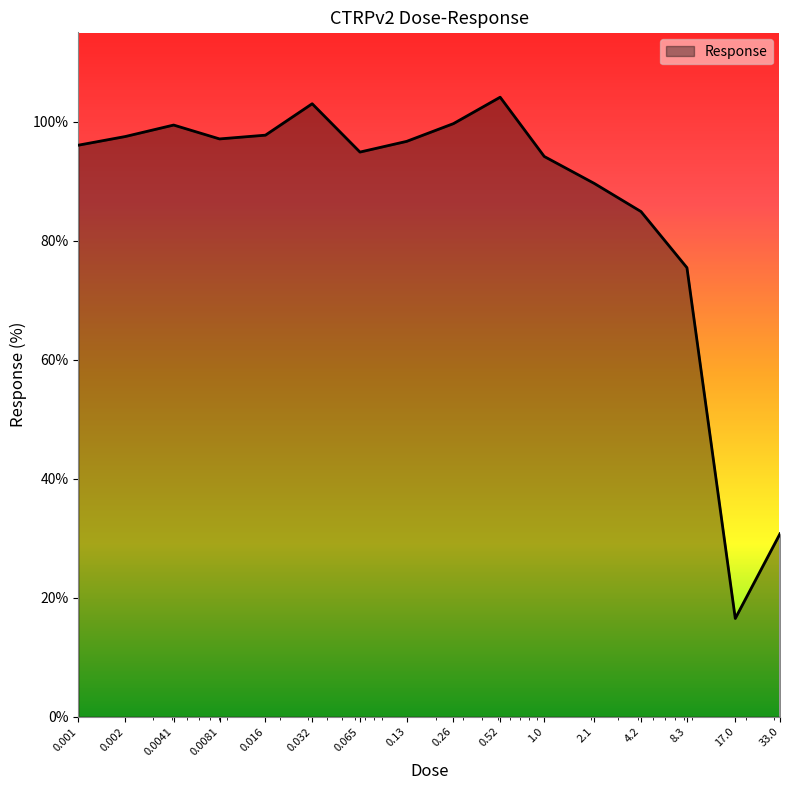

What is the difference between the maximum and minimum values?

87.6